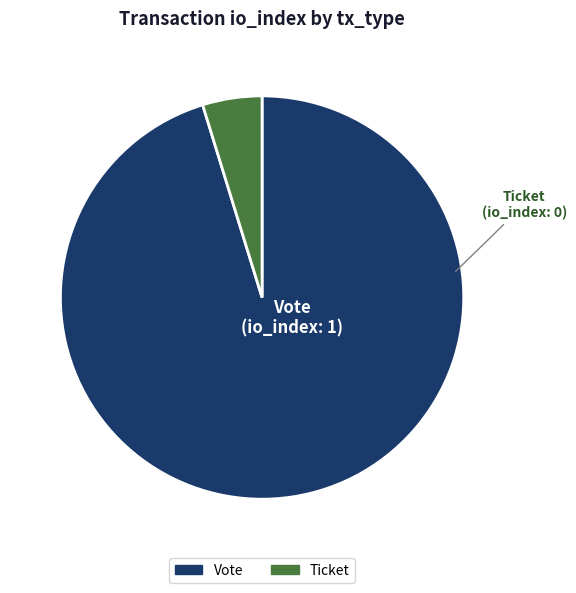

How many segments does this pie chart have?

2